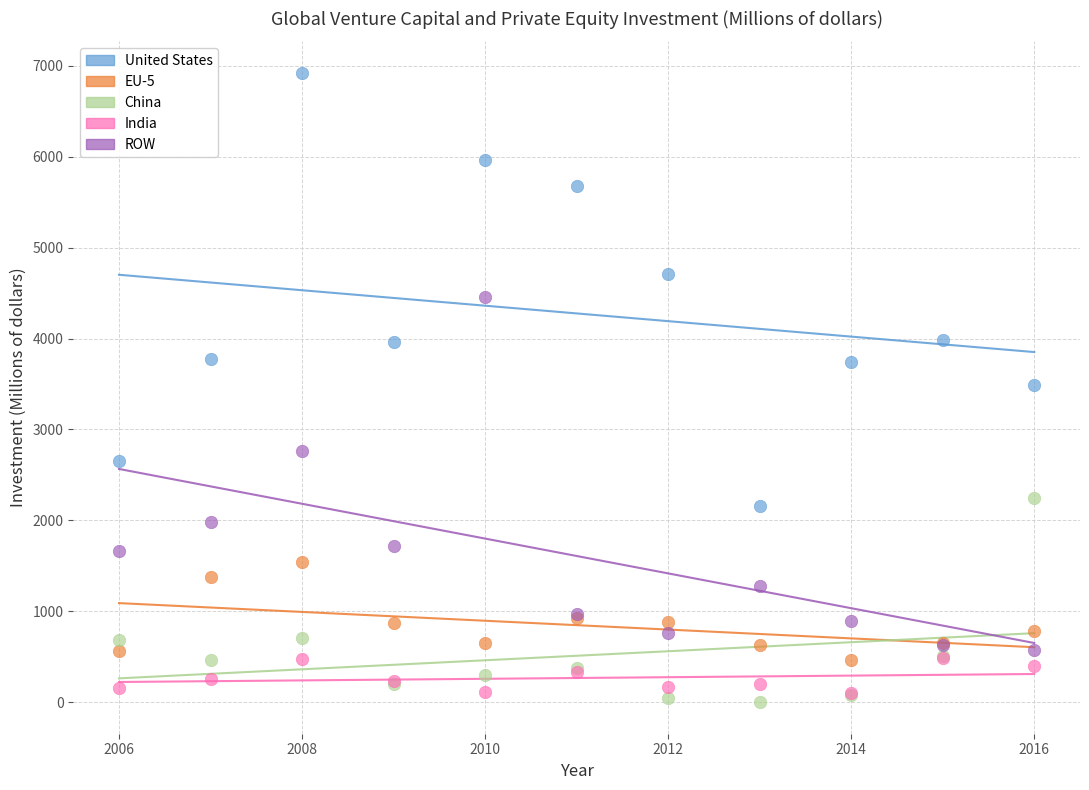

What are all the series names shown in the legend?

United States, EU-5, China, India, ROW